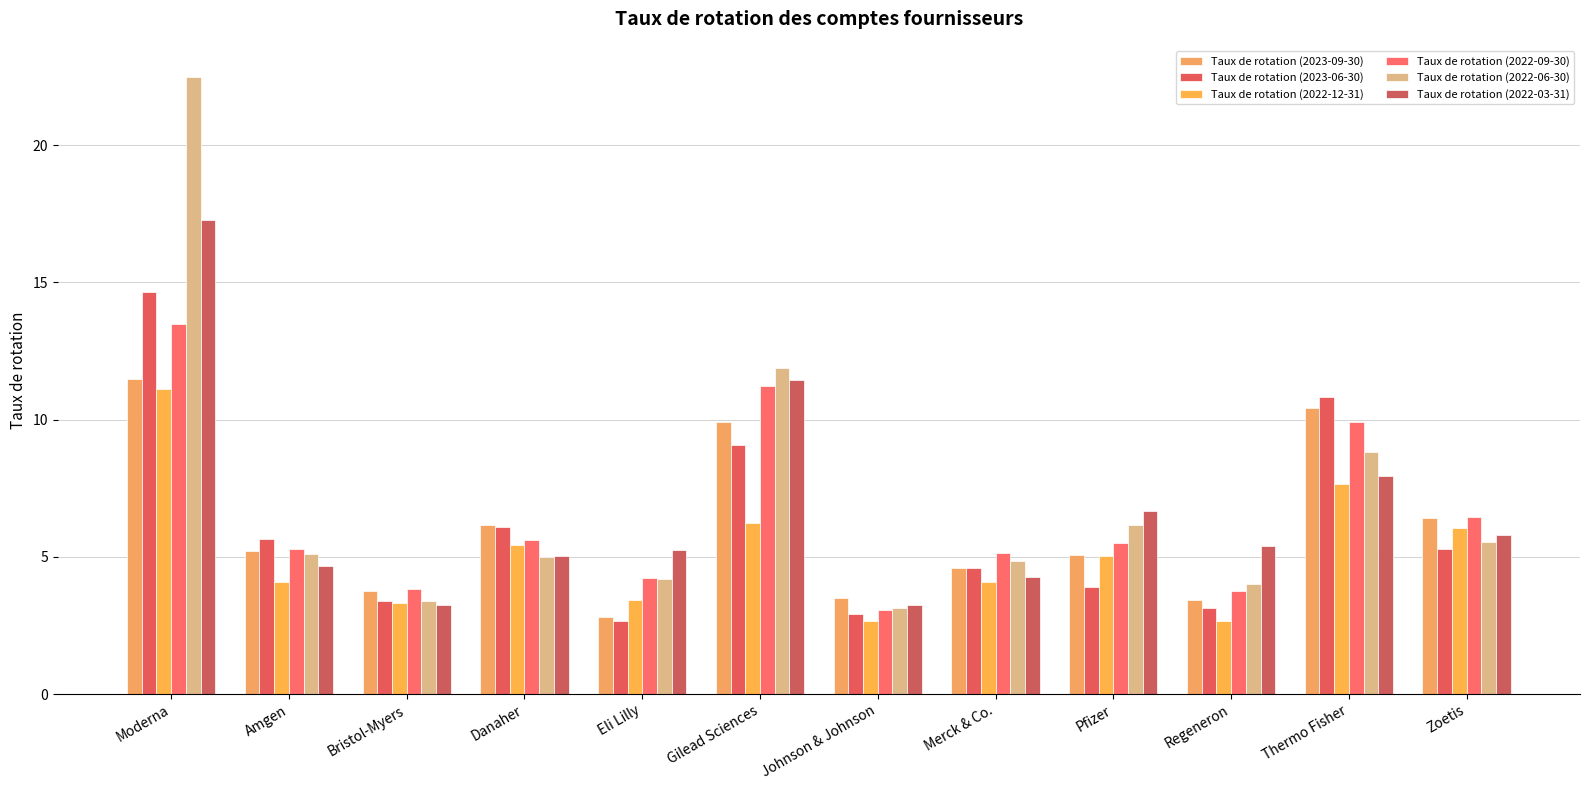

List the series in order of their peak value, highest first.

Taux de rotation (2022-06-30), Taux de rotation (2022-03-31), Taux de rotation (2023-06-30), Taux de rotation (2022-09-30), Taux de rotation (2023-09-30), Taux de rotation (2022-12-31)